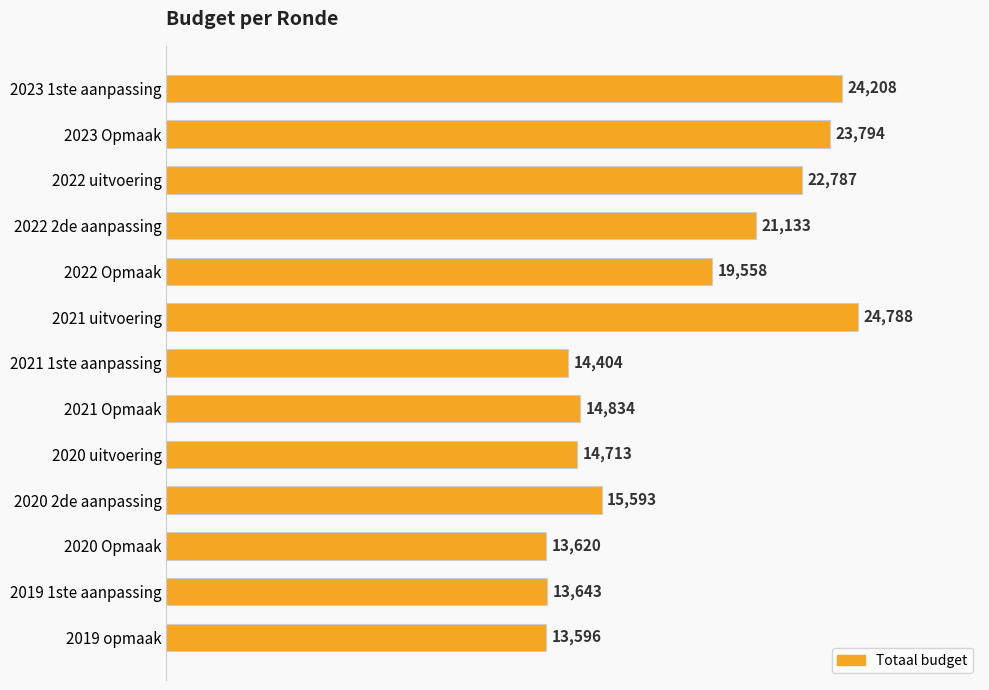

How many bars are there in total?

13